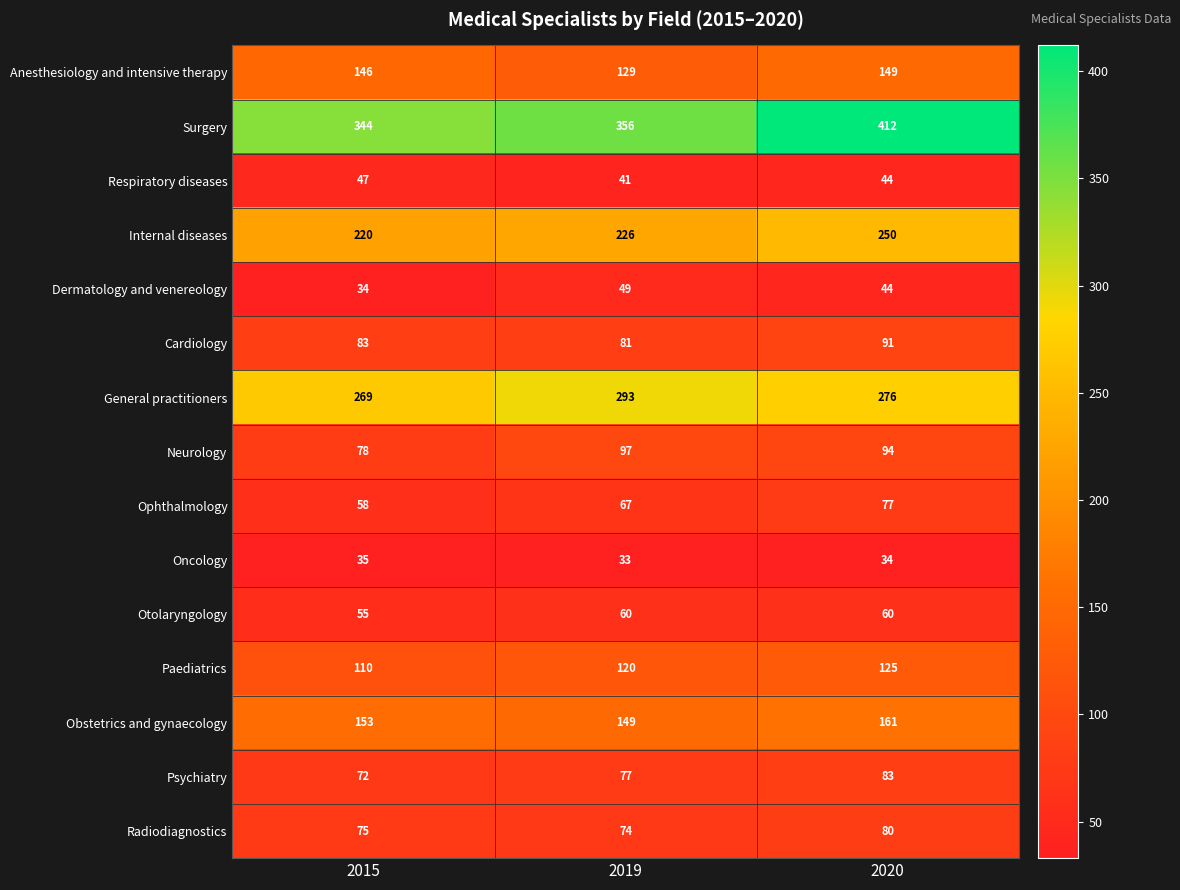

How many distinct data groups are displayed?

15